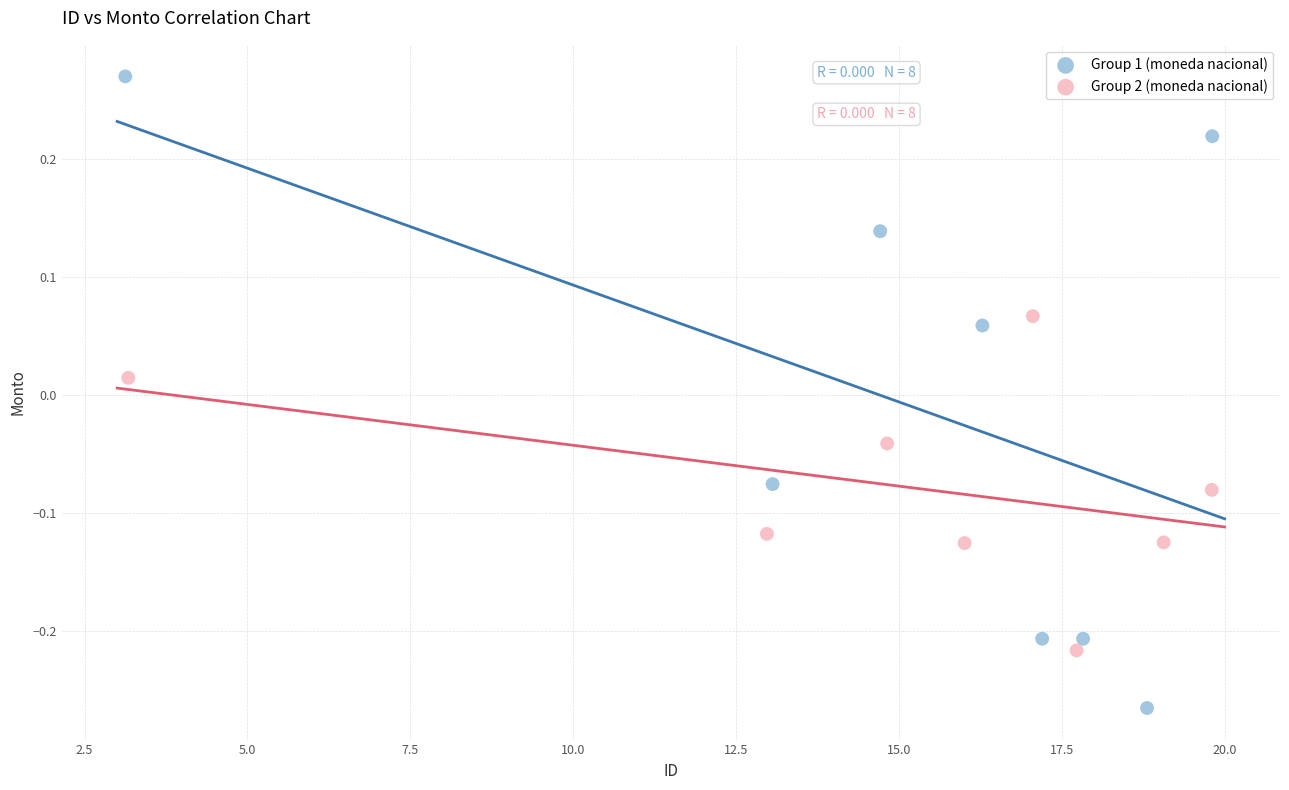

Which series has the widest spread of Y values?

Group 1 (moneda nacional)